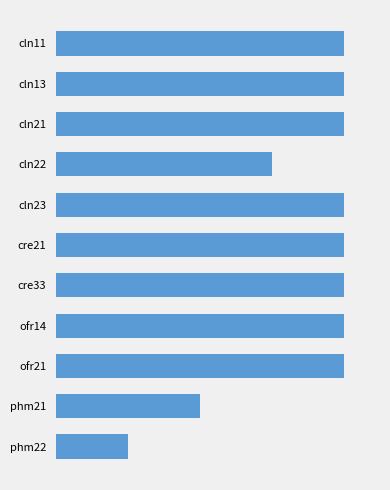

At which category does the chart reach its minimum across all series?

phm22